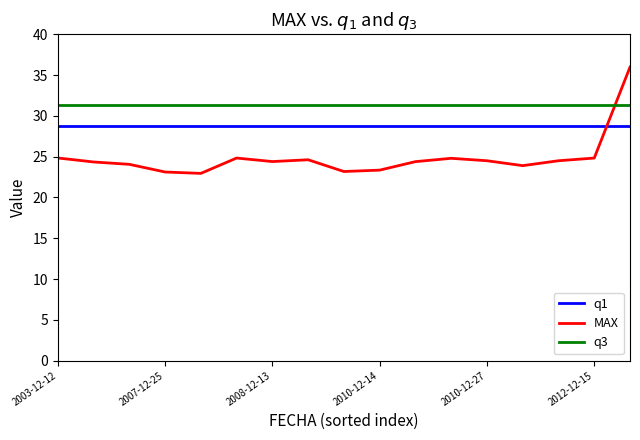

How many intersections are there between MAX and q3?

1